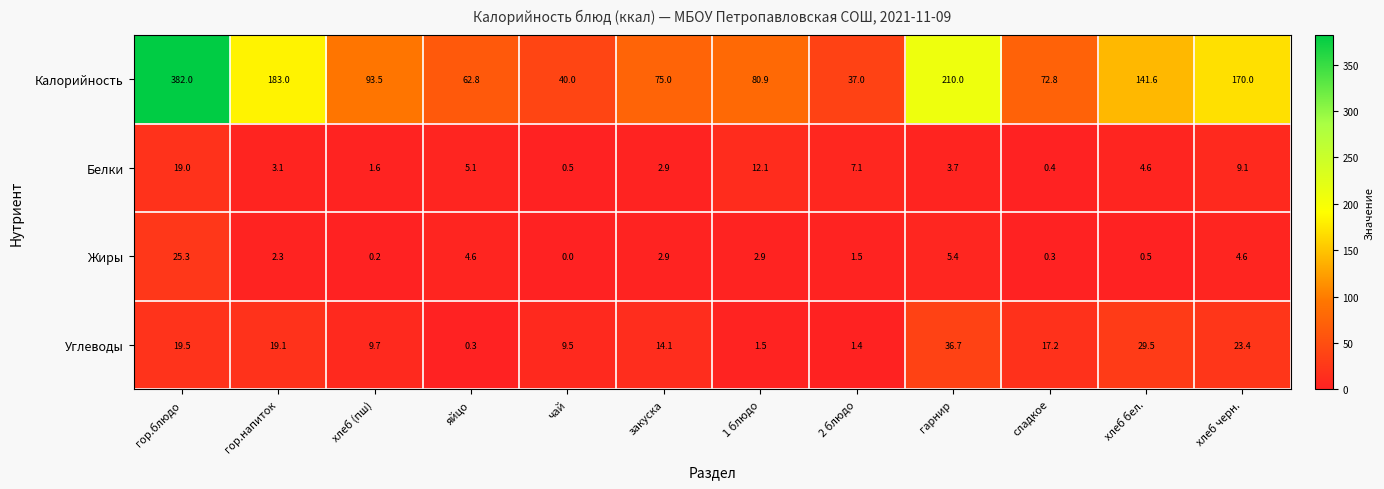

True or false: Белки has a value of 4.2 at закуска.

False